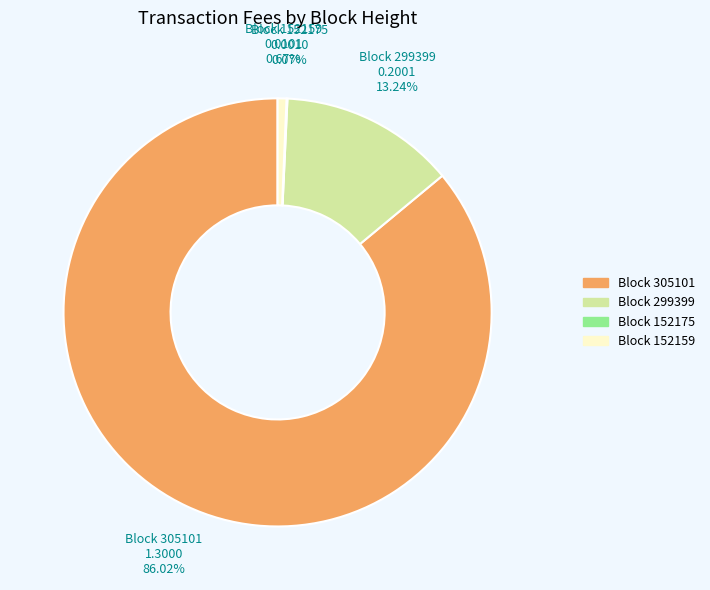

Which category accounts for the majority?

Block 305101